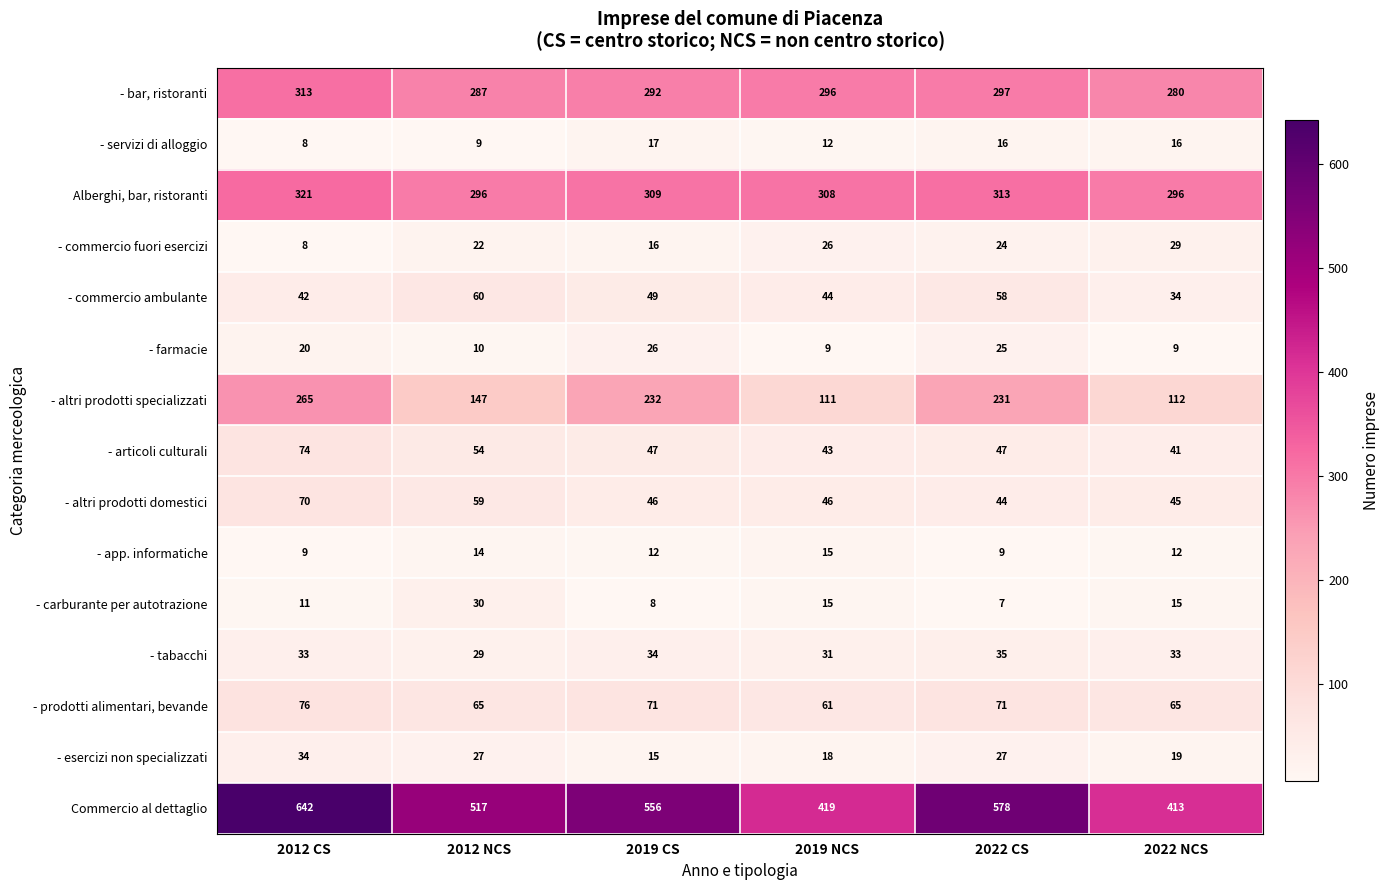

Rank the series at 2019 CS from lowest to highest value.

- carburante per autotrazione, - app. informatiche, - esercizi non specializzati, - commercio fuori esercizi, - servizi di alloggio, - farmacie, - tabacchi, - altri prodotti domestici, - articoli culturali, - commercio ambulante, - prodotti alimentari, bevande, - altri prodotti specializzati, - bar, ristoranti, Alberghi, bar, ristoranti, Commercio al dettaglio